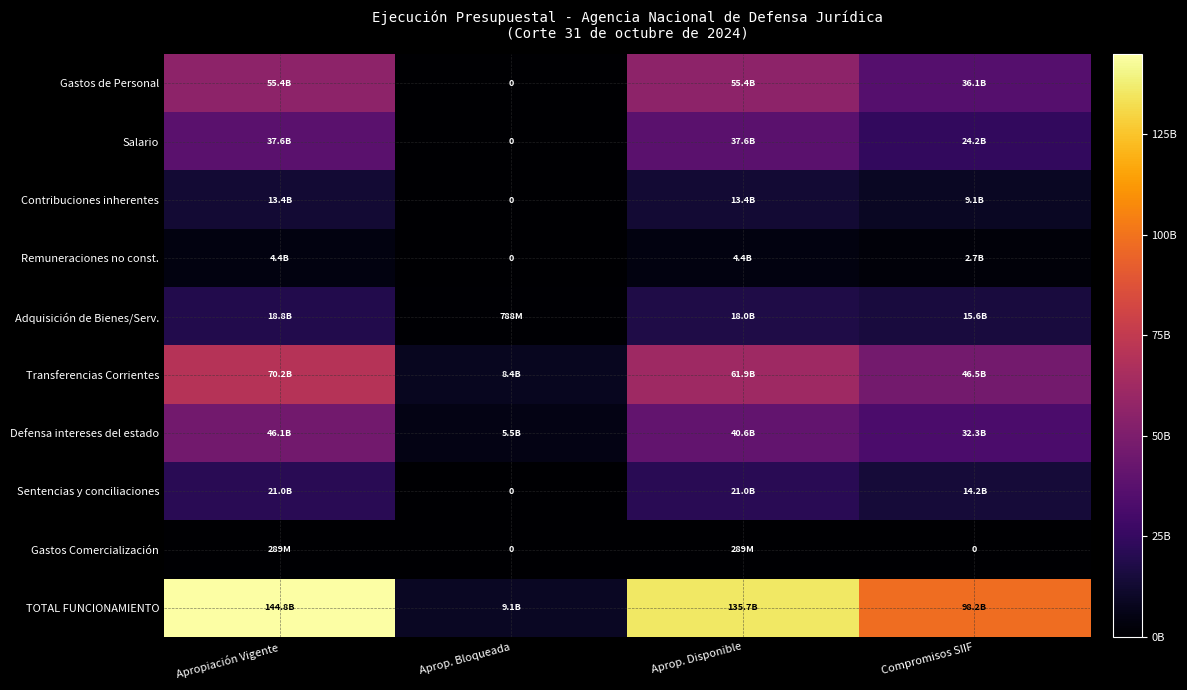

What is the sum of the Remuneraciones no const. values at Aprop. Disponible and Compromisos SIIF?

7162138696